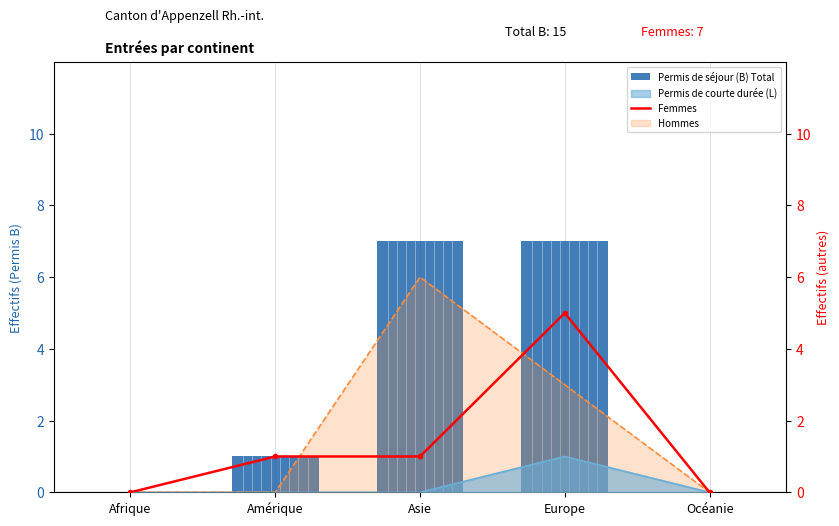

Is it true that Femmes equals 1 at Asie?

True